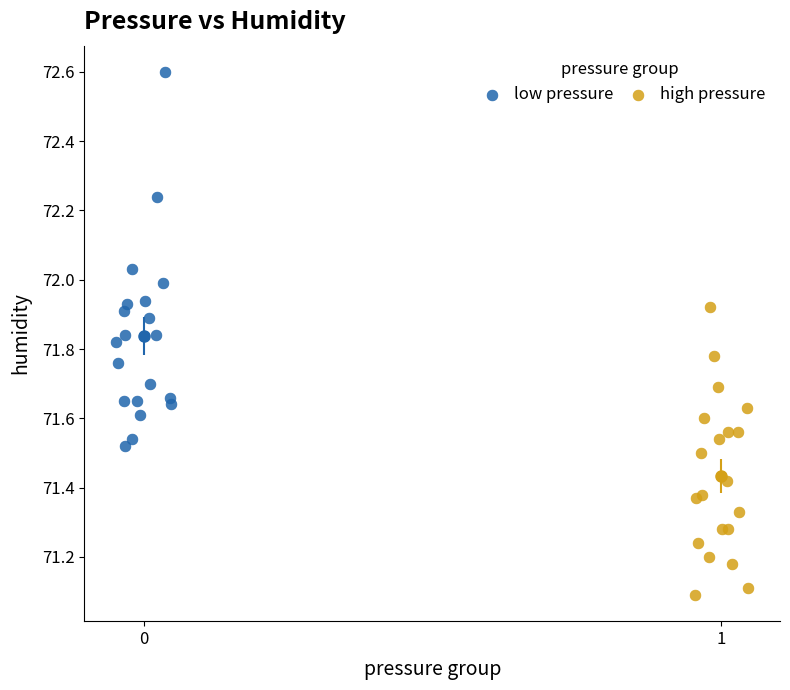

Which series has the largest Y range (max minus min)?

low pressure